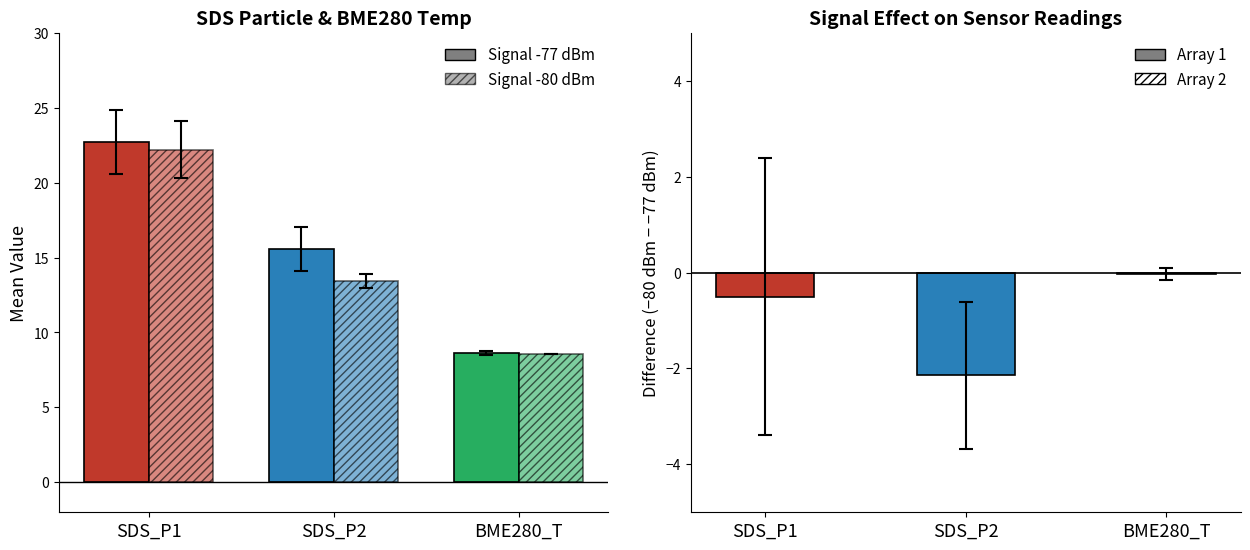

List the labels in order of Signal -80 dBm value, smallest first.

BME280_T, SDS_P2, SDS_P1